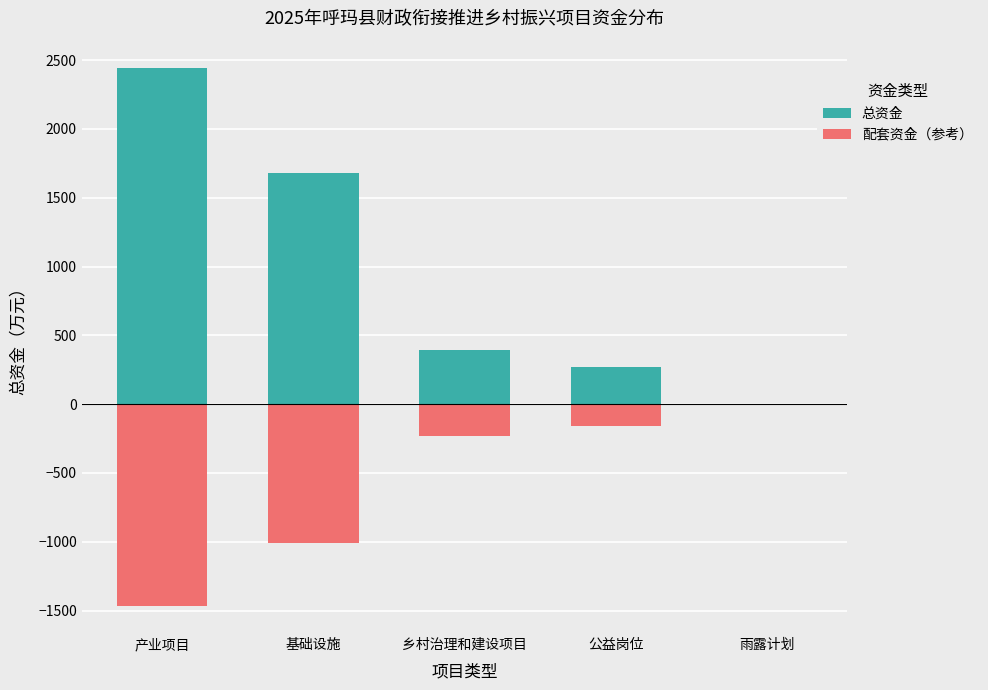

At which category does the chart reach its peak across all series?

产业项目